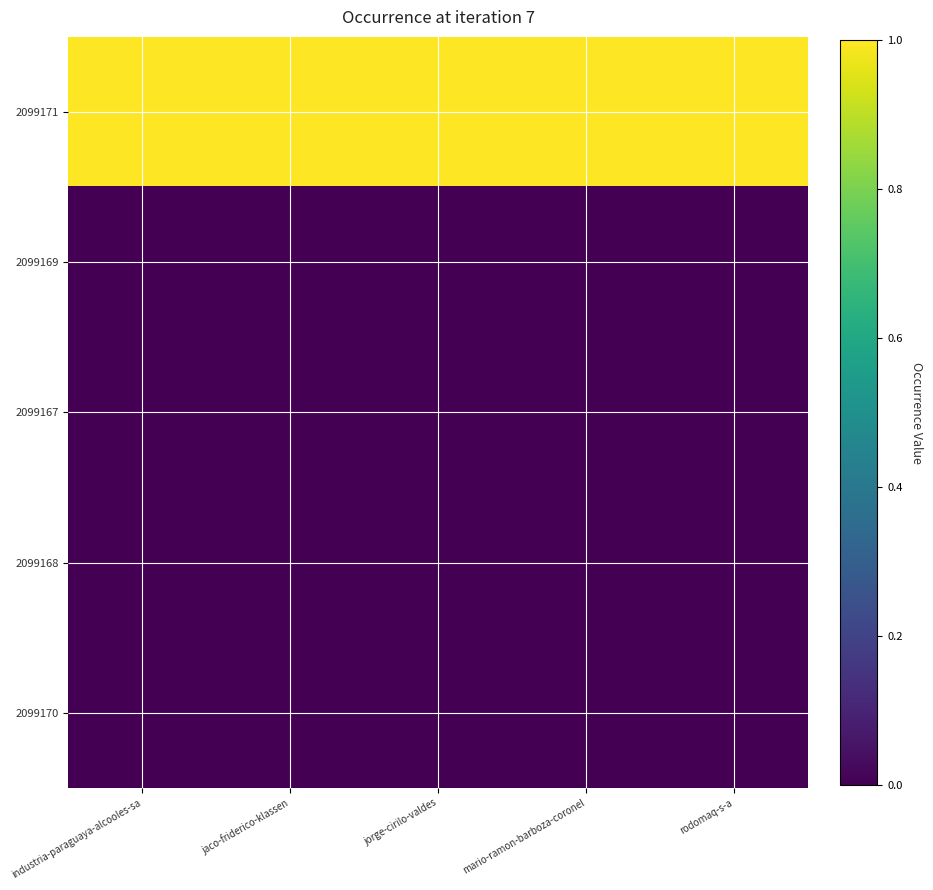

What is the greatest value displayed?

1